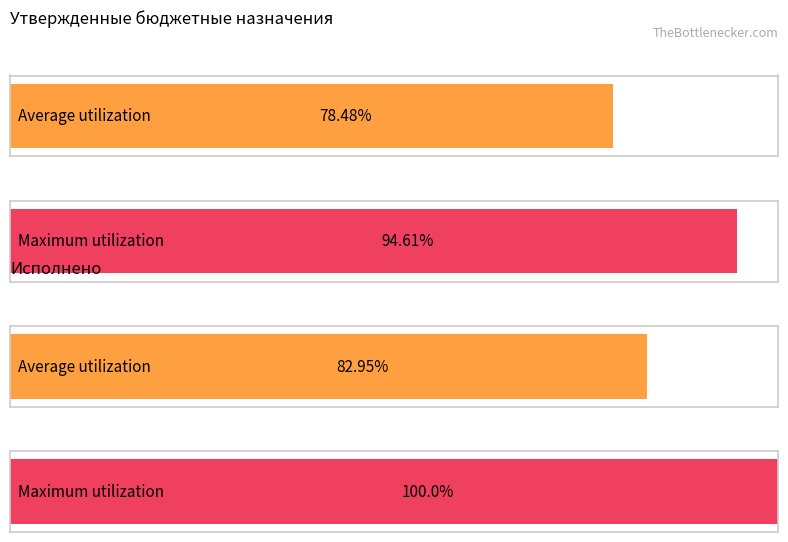

At Утвержденные бюджетные назначения, list the series in order from smallest to largest.

Average utilization, Maximum utilization